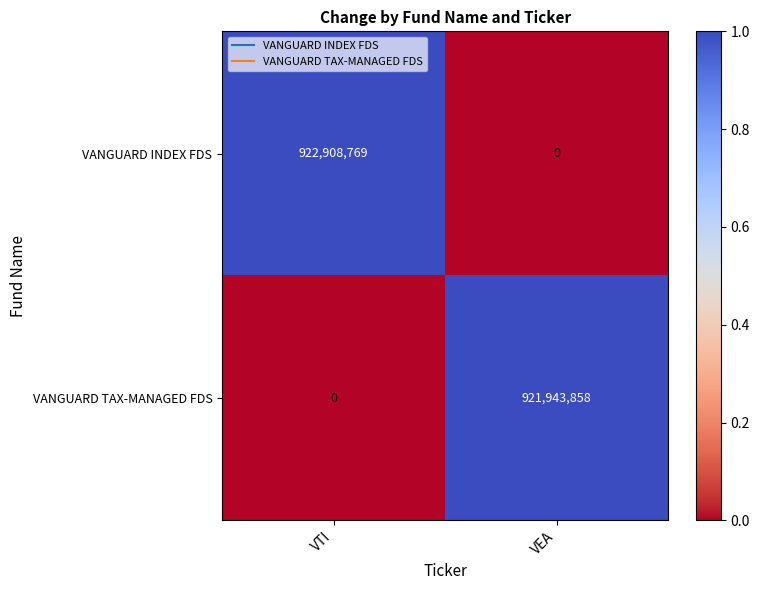

What is the spread (max minus min) of values at VEA?

921943858